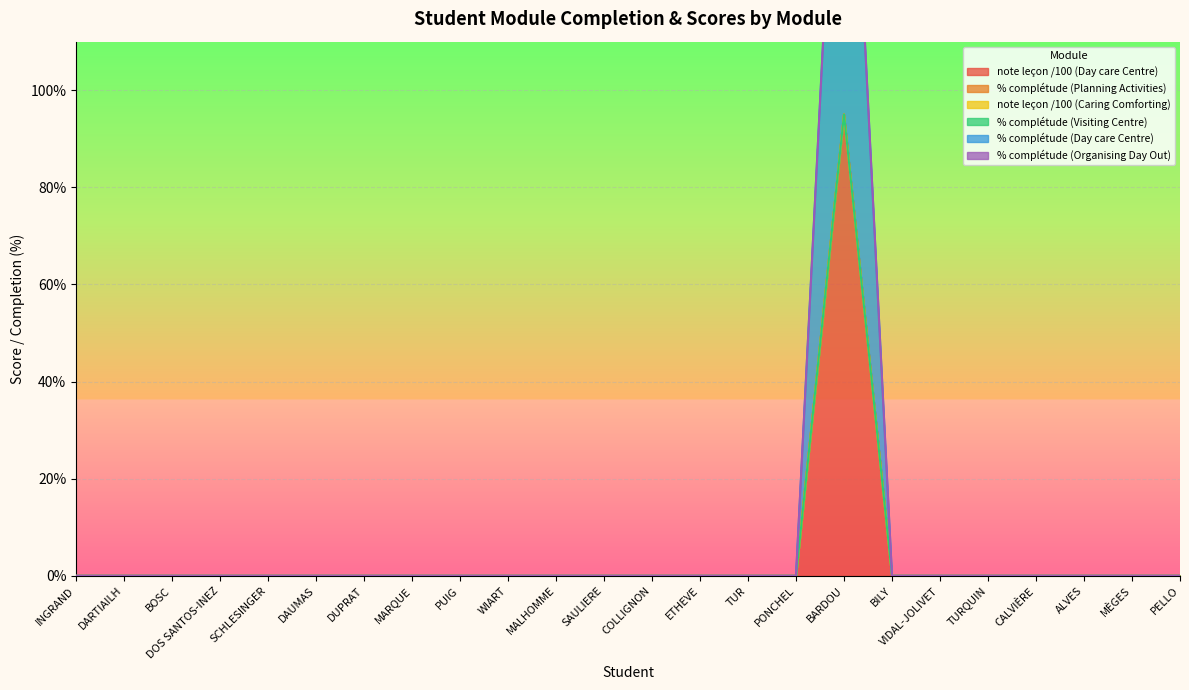

True or false: note leçon /100 (Day care Centre) and % complétude (Planning Activities) intersect in this chart.

False